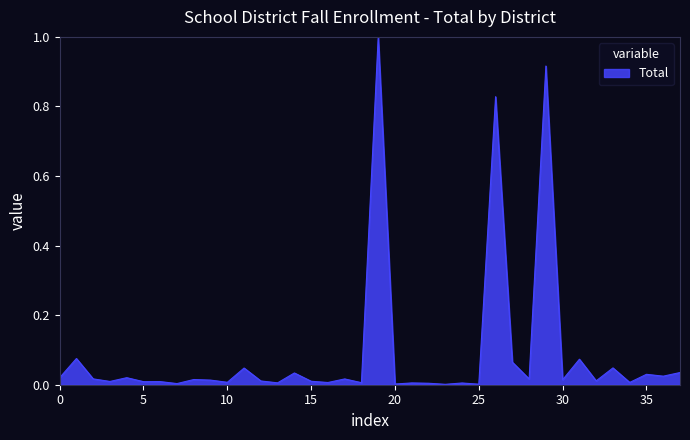

What is the greatest value displayed?

1.0